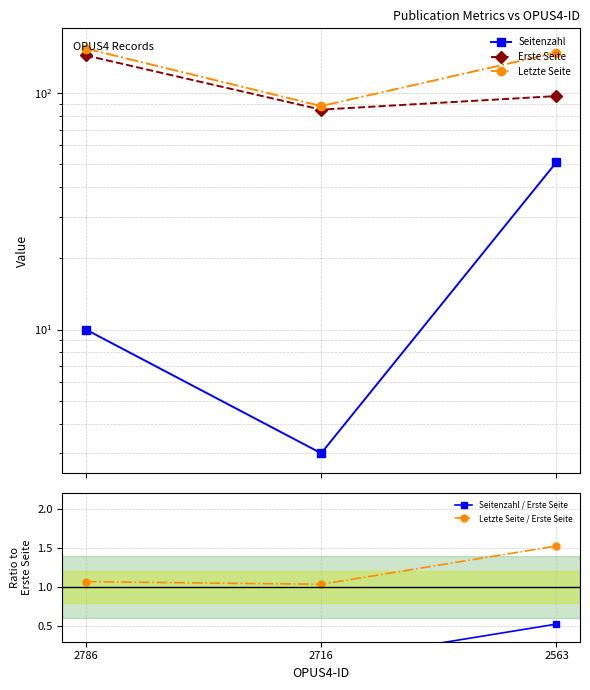

What is the difference between the maximum and minimum values in the Seitenzahl / Erste Seite series?

0.5